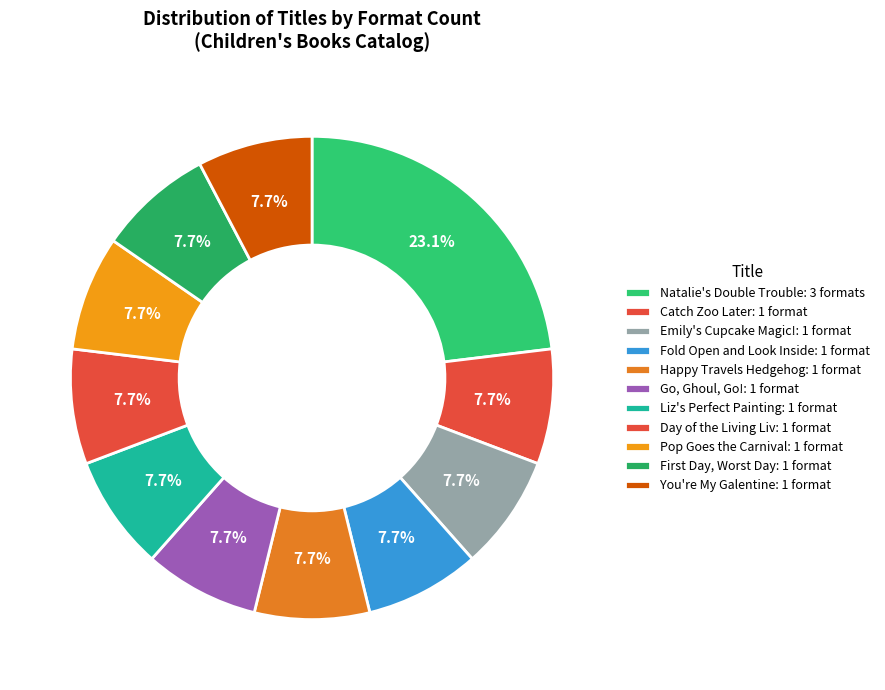

What is the largest slice in the pie chart?

Natalie's Double Trouble